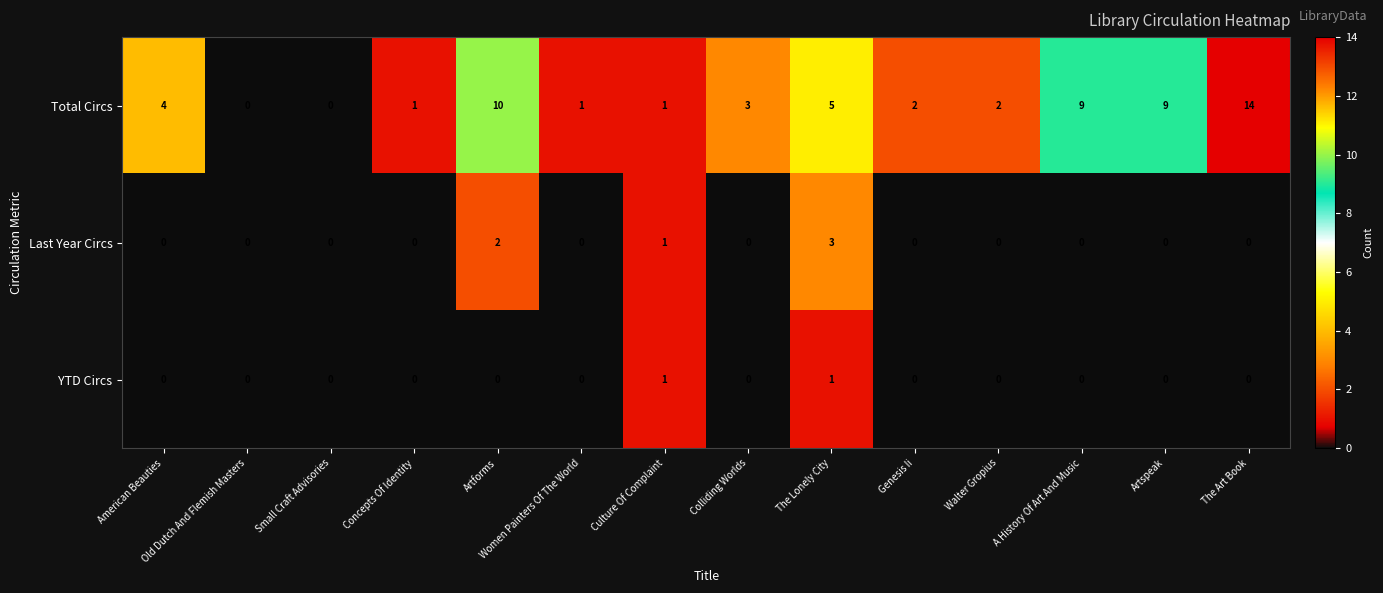

How many positive values does the Total Circs series have?

12